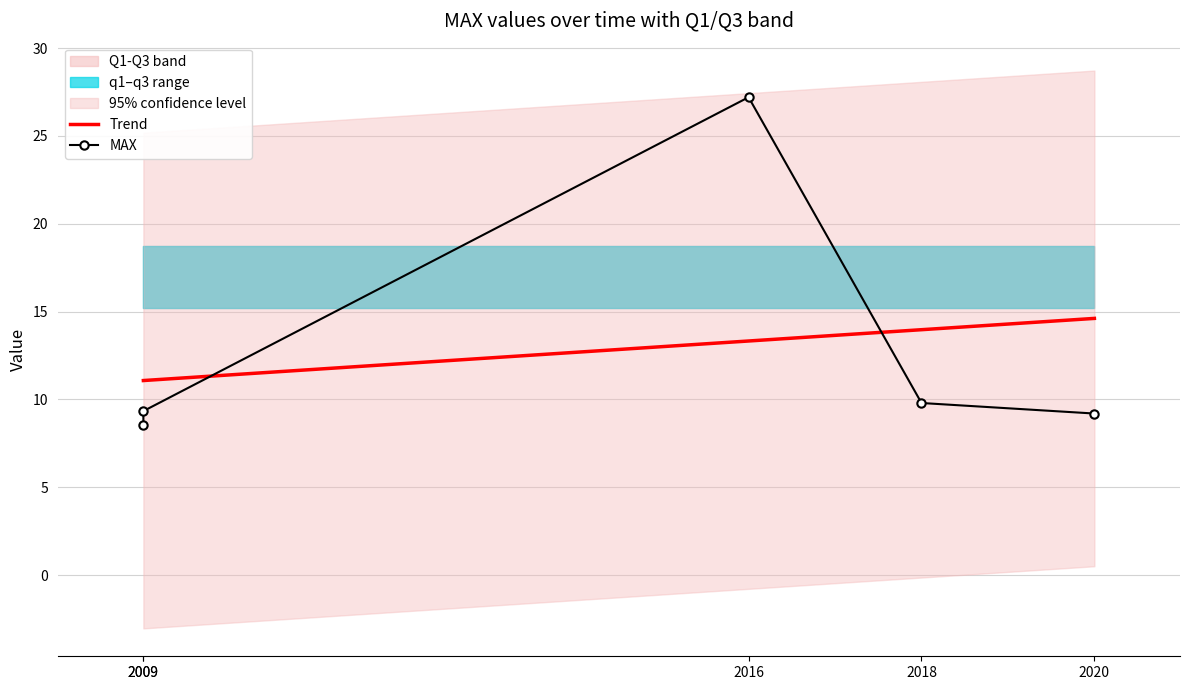

Does the chart have visible grid lines?

Yes